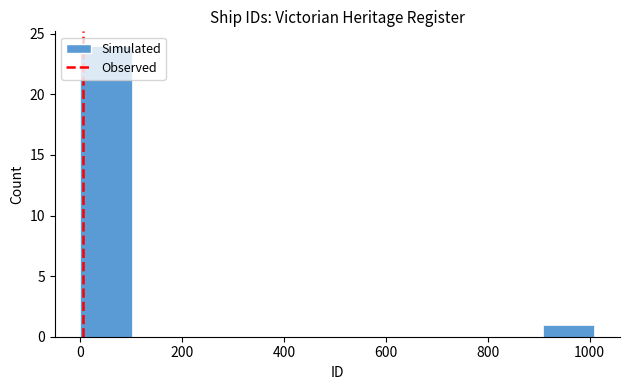

Reading left to right, list every bar in this chart as the range it spans on the x-axis followed by its height. Neither the bar edges nor the heights are printed on the chart, so give them approximately, as read against the axes.

0 to 100: 24
100 to 200: 0
200 to 300: 0
300 to 400: 0
400 to 500: 0
500 to 600: 0
600 to 700: 0
700 to 800: 0
800 to 900: 0
900 to 1000: 1